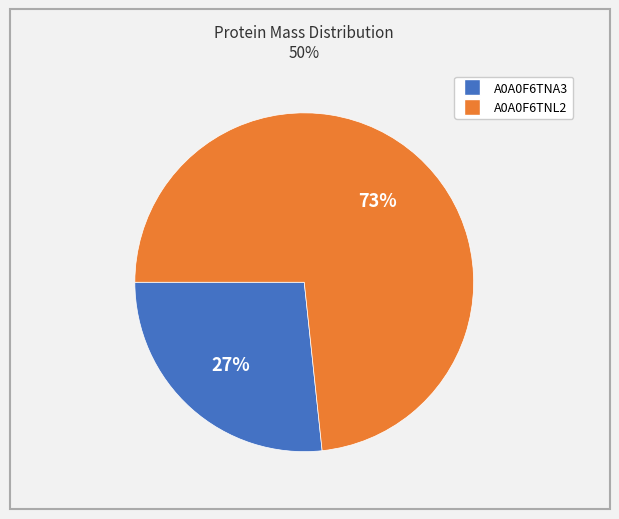

To the nearest percent, what is the average slice percentage?

50%